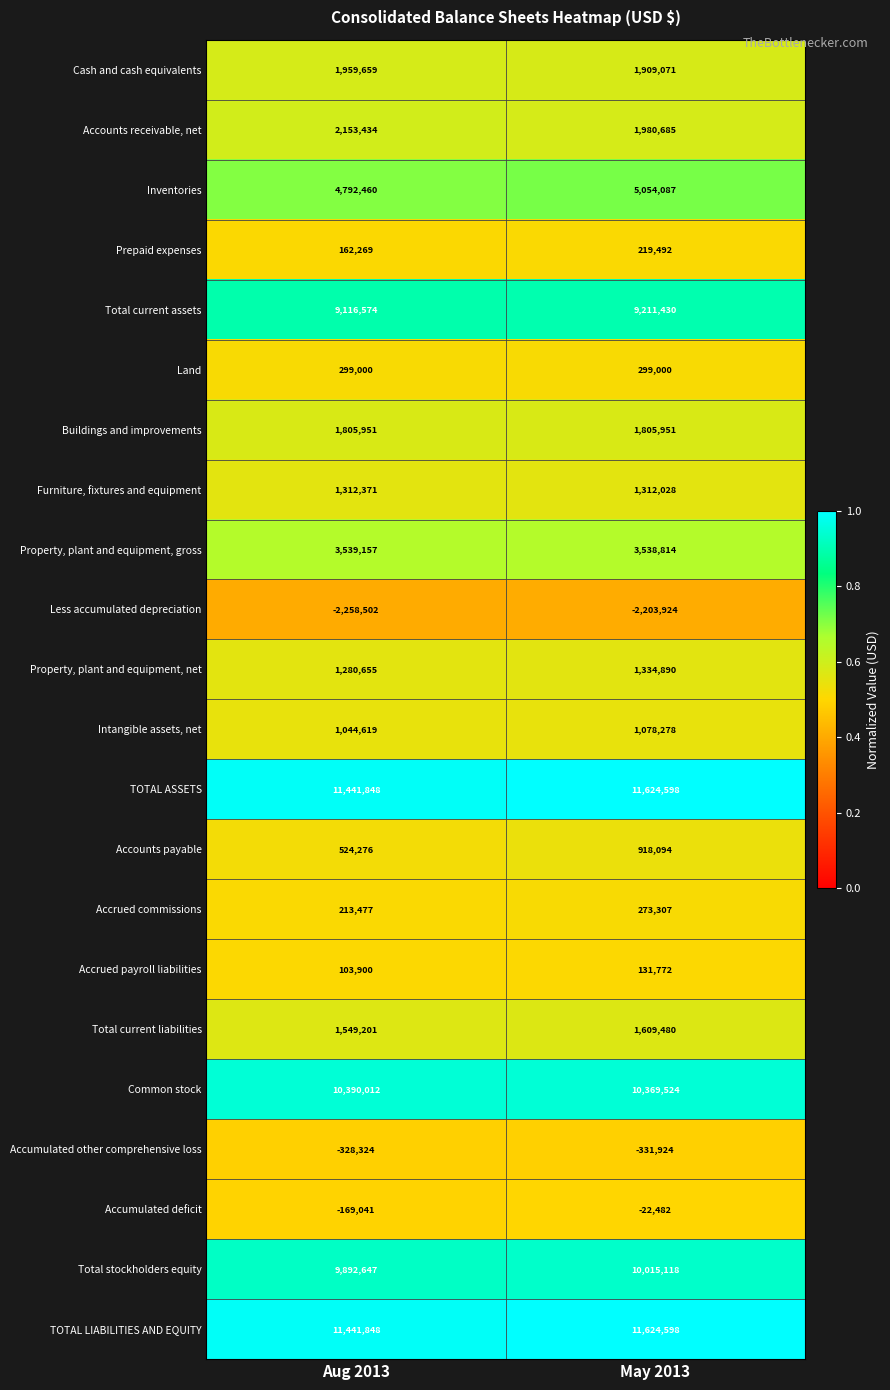

The value of Less accumulated depreciation at May 2013 is -2203924. True or false?

True